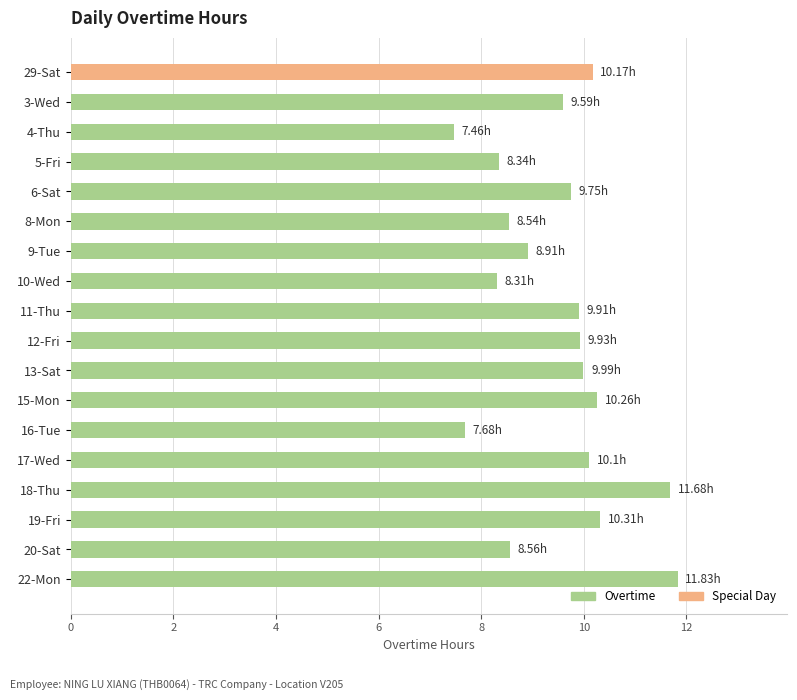

What is the ratio of the value at 3-Wed to the value at 10-Wed?

1.2